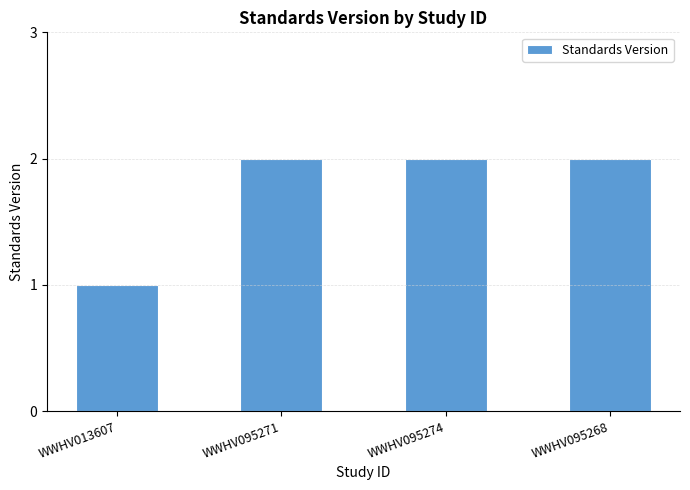

Are the bars grouped side by side (vs. stacked)?

No